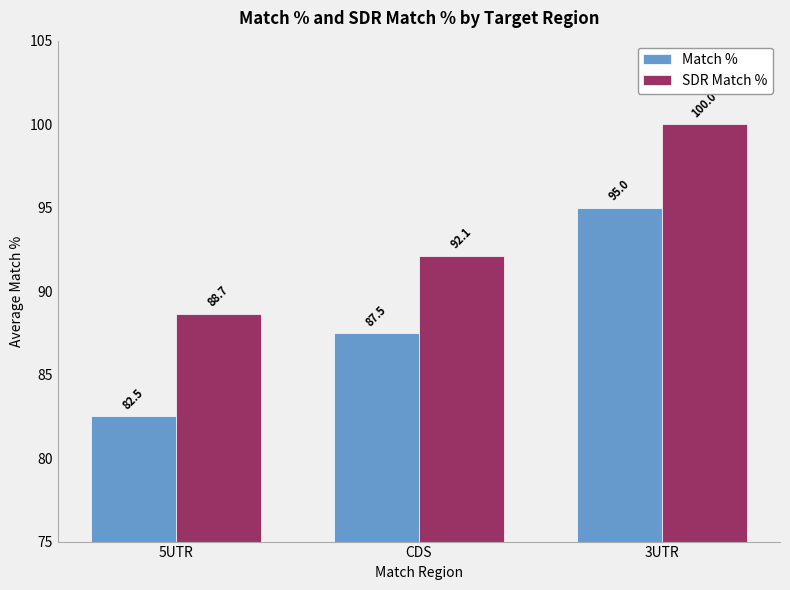

Between 5UTR and CDS, which series saw the biggest shift?

Match %